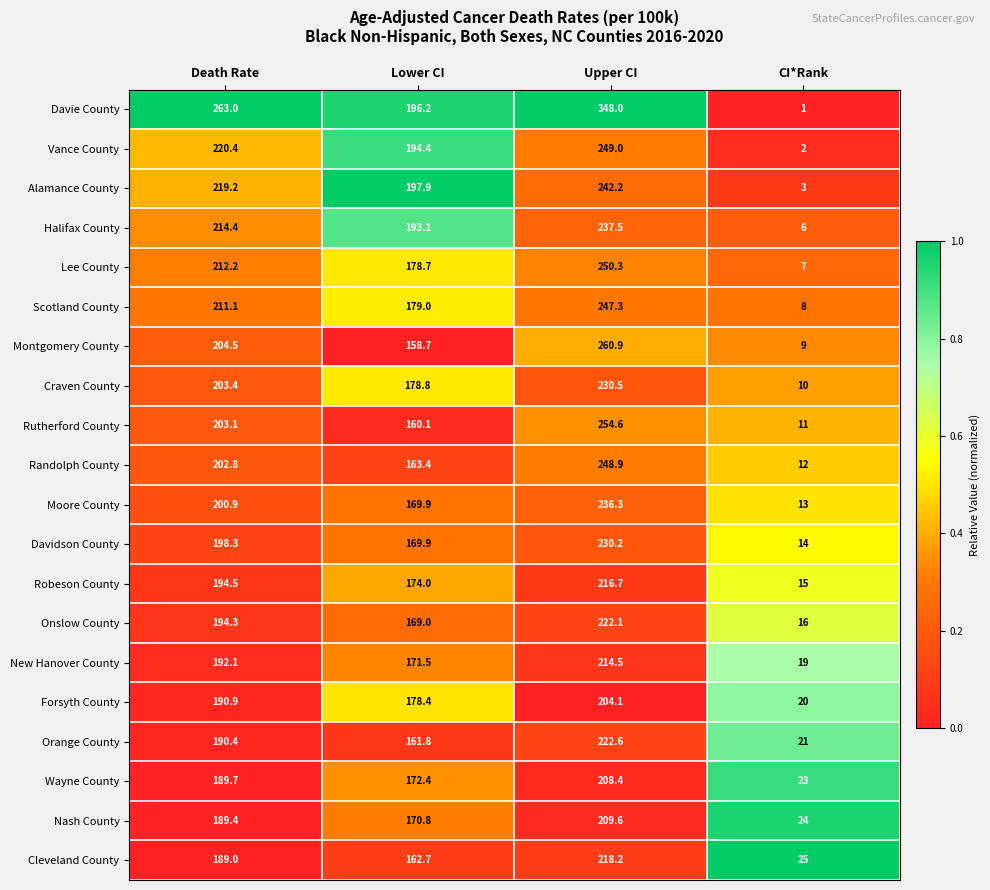

Which series changed the most between Lower CI and CI*Rank?

Davie County